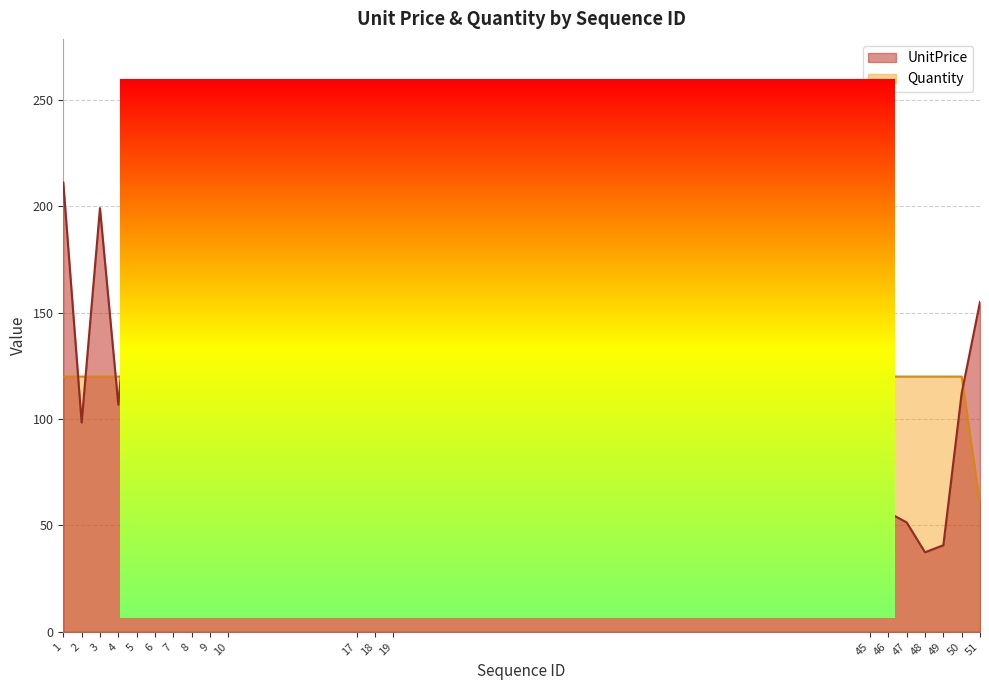

Is it true that Quantity equals 53.3 at 10?

False